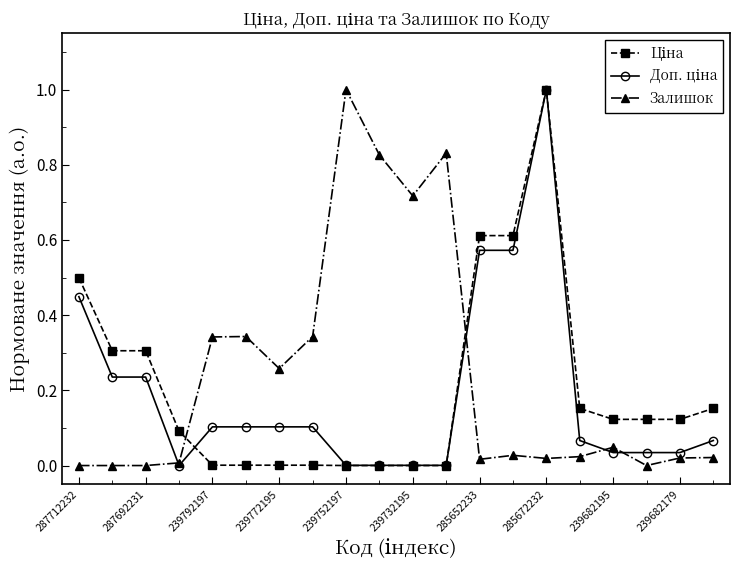

What is the maximum value for Залишок?

1.0